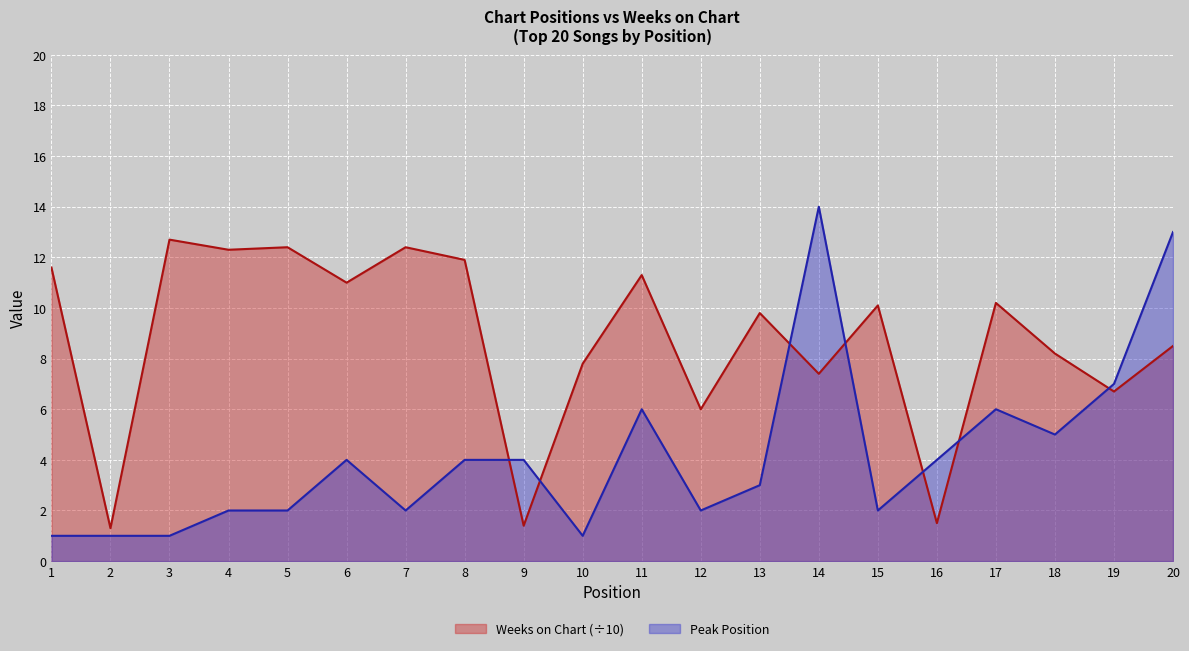

How many values in the Peak Position series exceed 4?

6